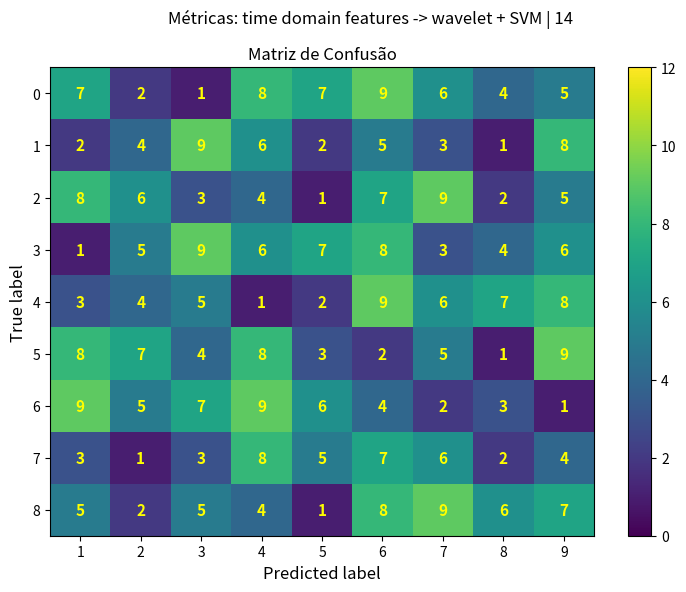

How many 2 values are between 3 and 7?

5